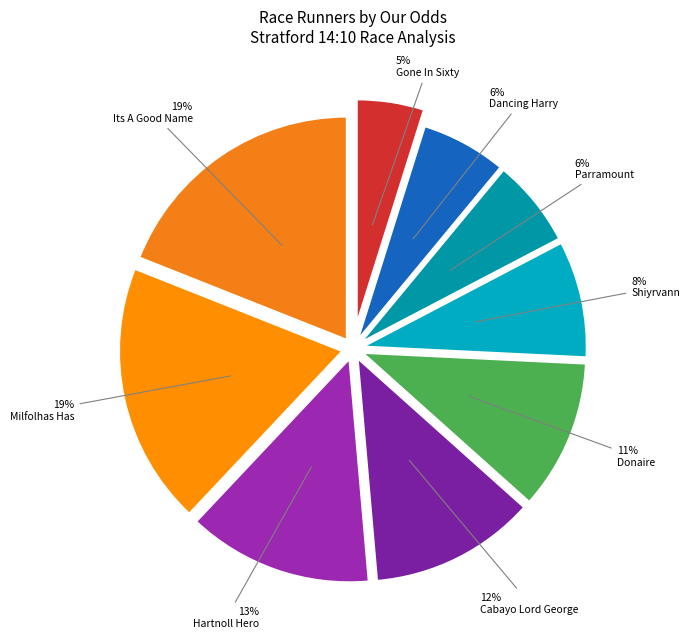

To the nearest percent, what is the average slice percentage?

11%